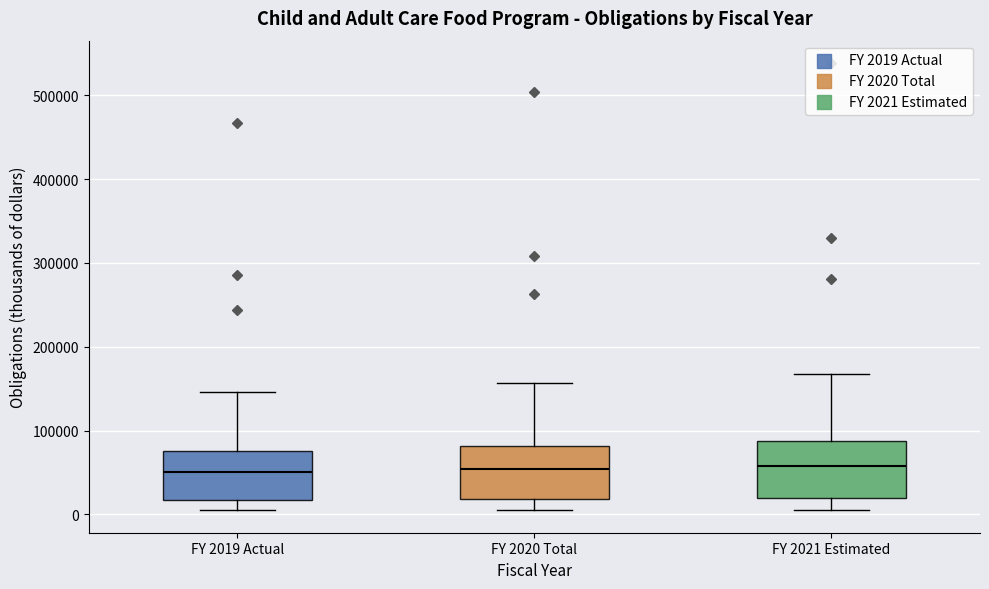

Reading left to right, read every box against the y-axis: the position of its median line, the range the box covers, and the ends of its whiskers. The values are not printed on the chart, so give them approximately, as read against the axis.

FY 2019 Actual: median 50000, box 20000 to 80000, whiskers 0 to 150000
FY 2020 Total: median 50000, box 20000 to 80000, whiskers 10000 to 160000
FY 2021 Estimated: median 60000, box 20000 to 90000, whiskers 10000 to 170000